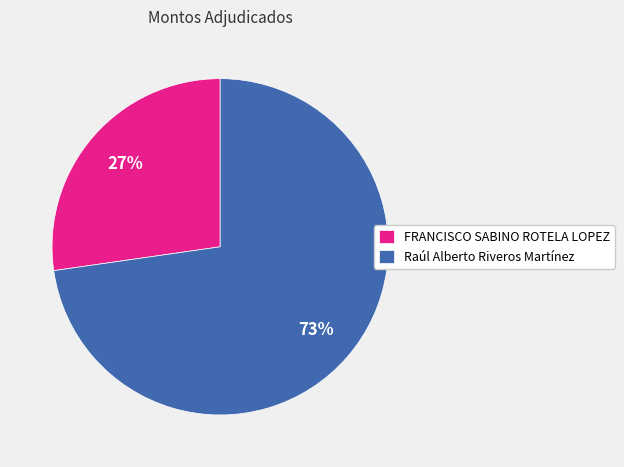

What percentage is the Raúl Alberto Riveros Martínez slice, to the nearest percent?

73%